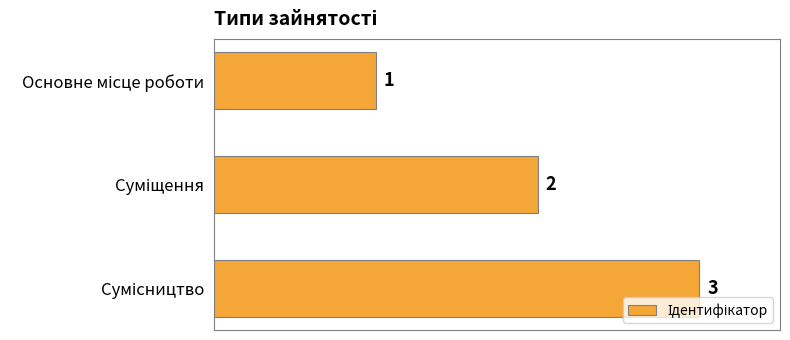

Does the chart contain any negative values?

No